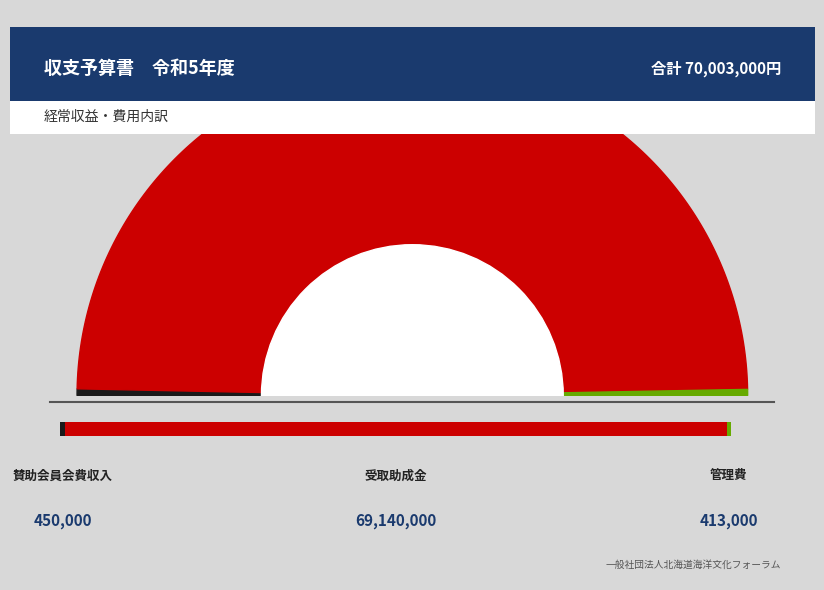

Does any single category account for the majority?

Yes